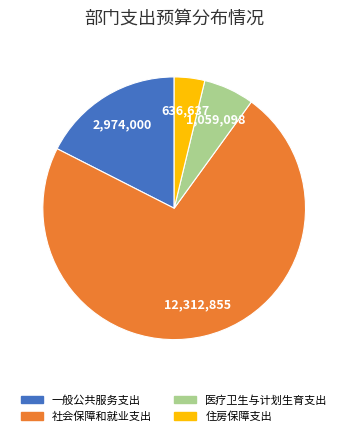

Rank the categories by value from lowest to highest.

住房保障支出, 医疗卫生与计划生育支出, 一般公共服务支出, 社会保障和就业支出